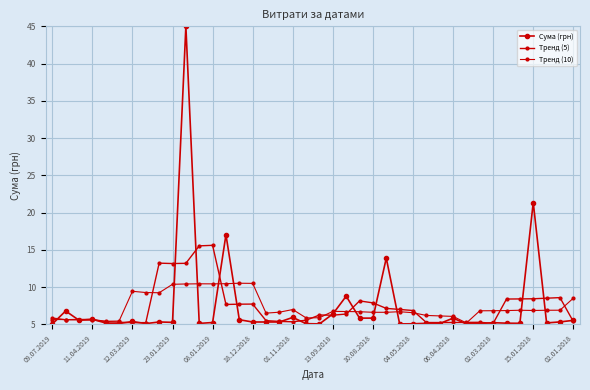

Count the number of data series in this chart.

3